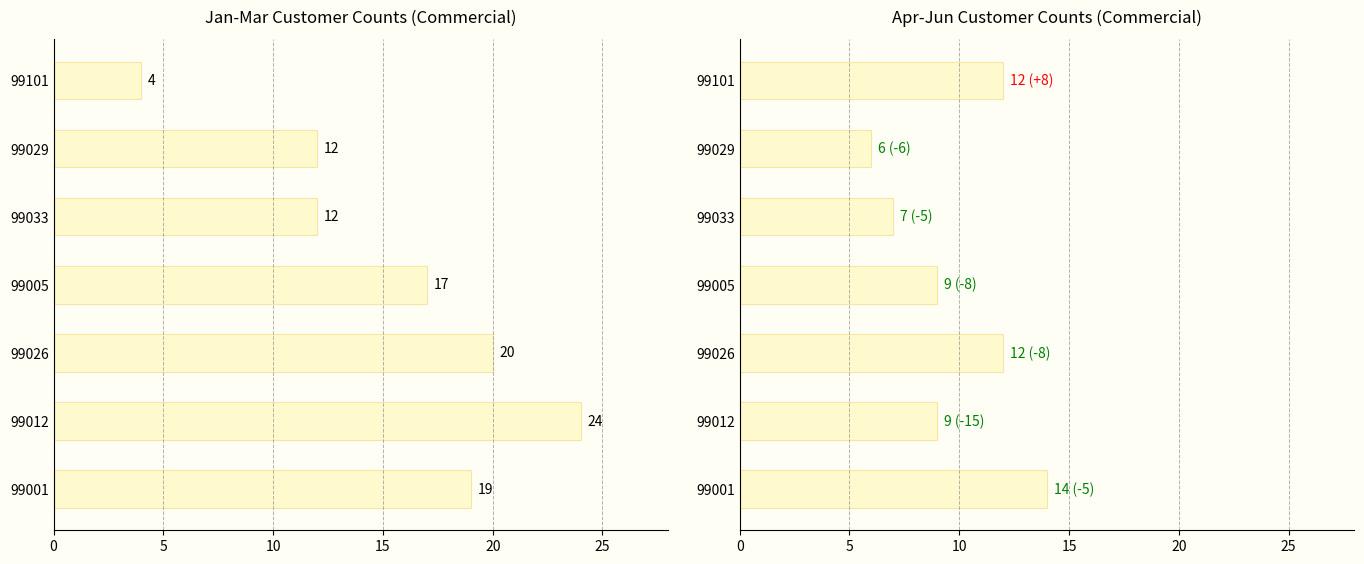

What is the average value of the Apr-Jun Total series?

10